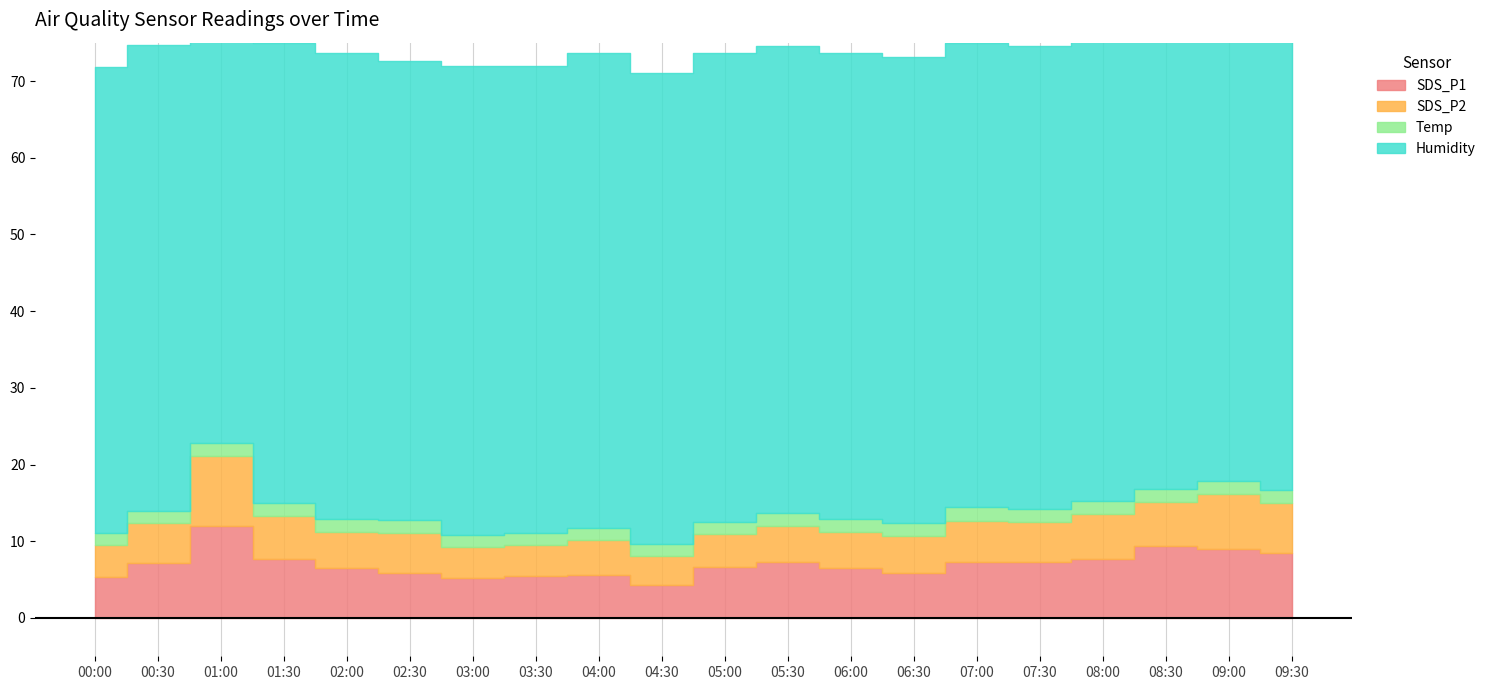

What is the value of the SDS_P2 point at the 5th from the left?

4.8